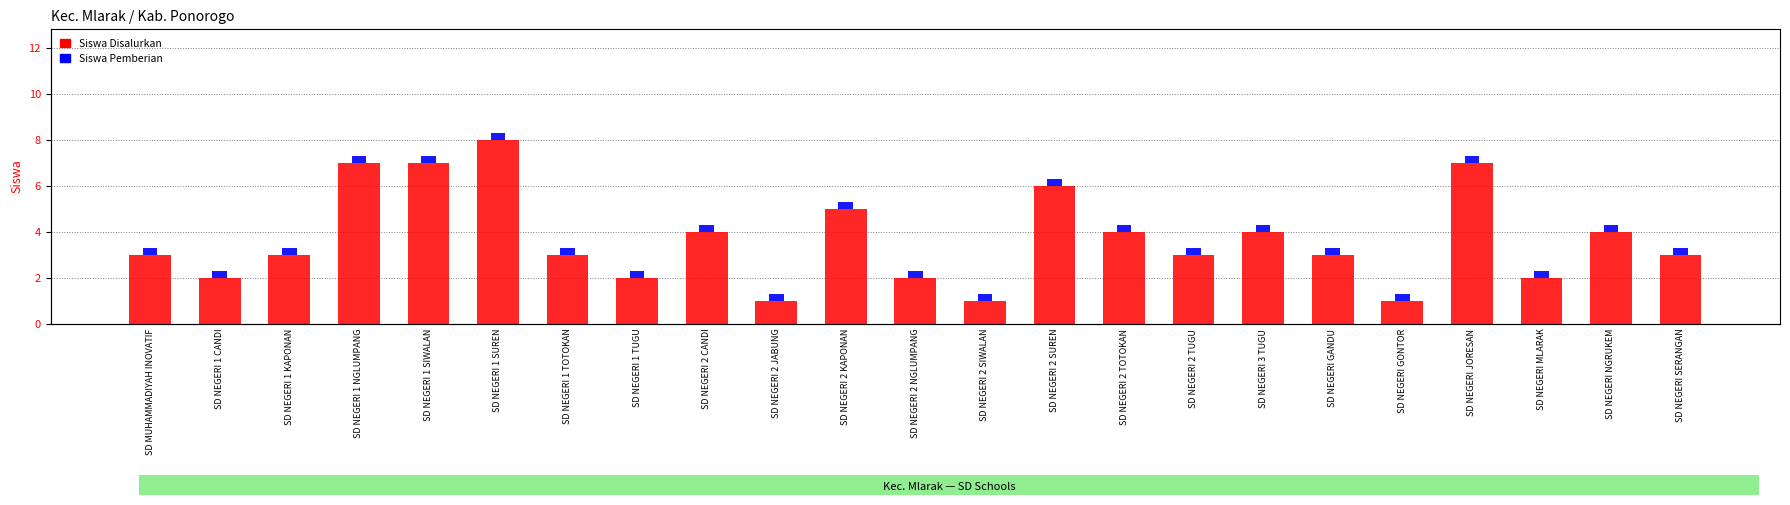

List the series in order of their overall mean, highest first.

Siswa Disalurkan, Siswa Pemberian